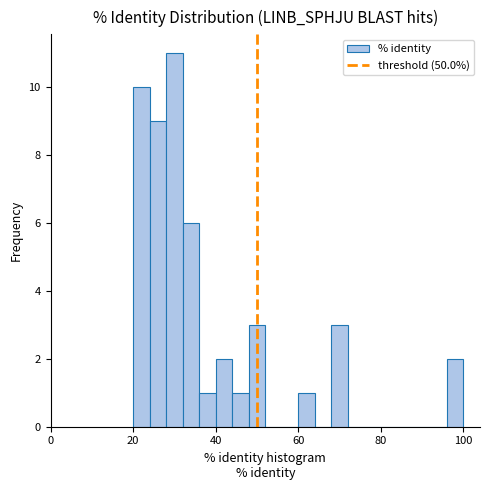

Read against the x-axis, roughly where is the centre of the tallest bar?

30